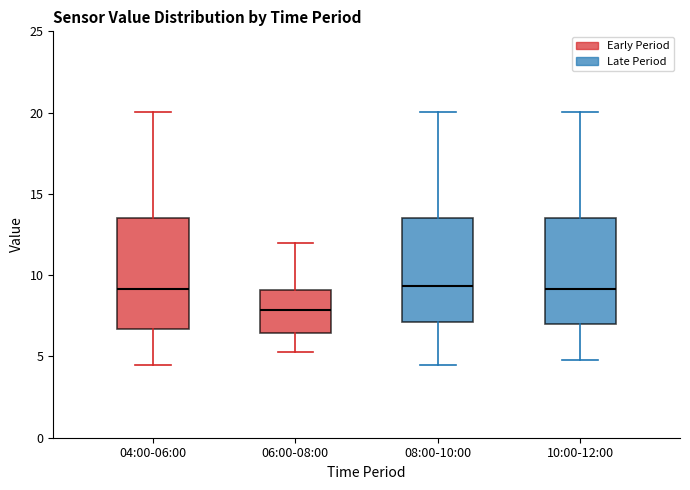

Where is the lower edge of the box for 10:00-12:00 on the y-axis? The values are not printed on the chart, so give them approximately, as read against the axis.

7.0